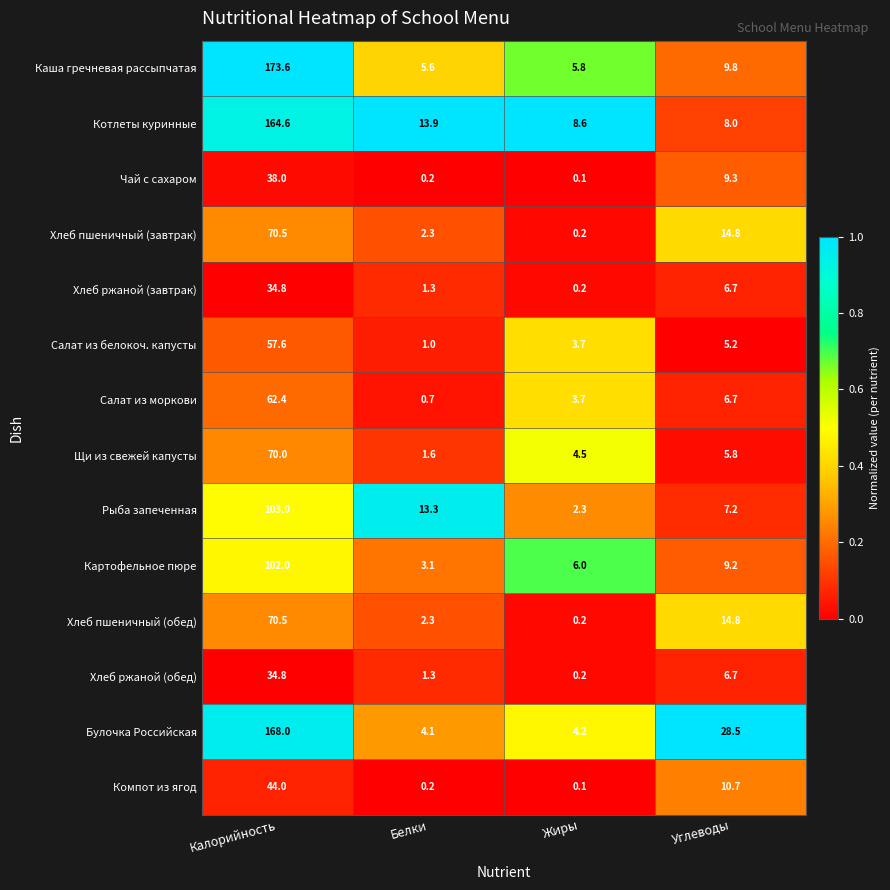

What is the total value across all series at Углеводы?

143.4